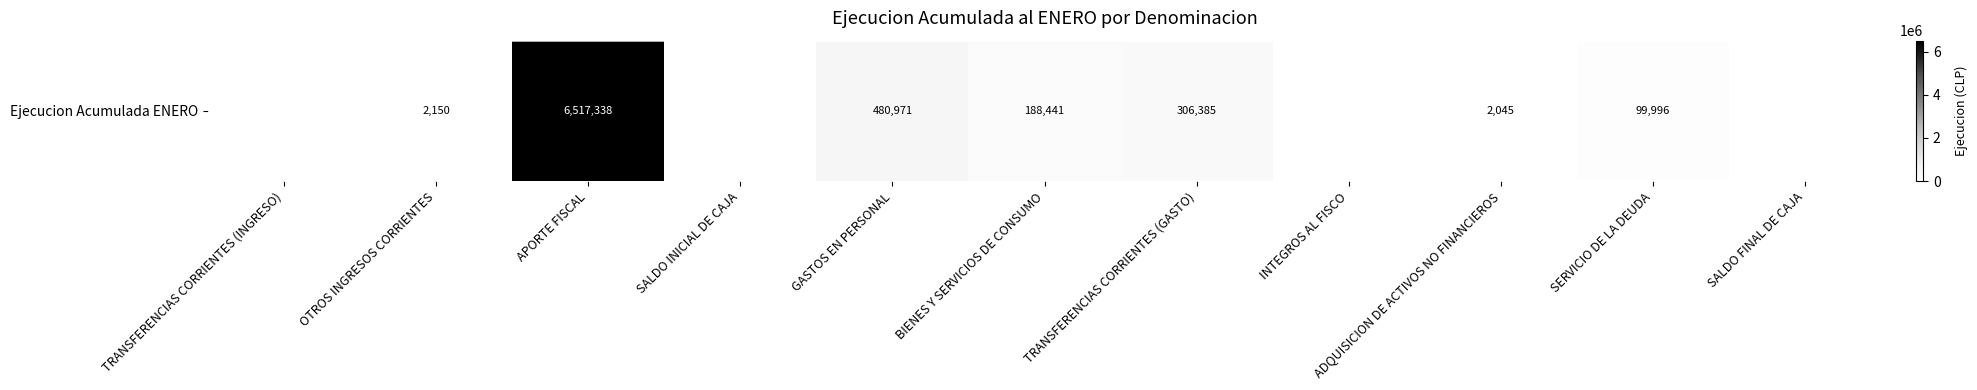

What is the difference between the values at INTEGROS AL FISCO and GASTOS EN PERSONAL?

480971